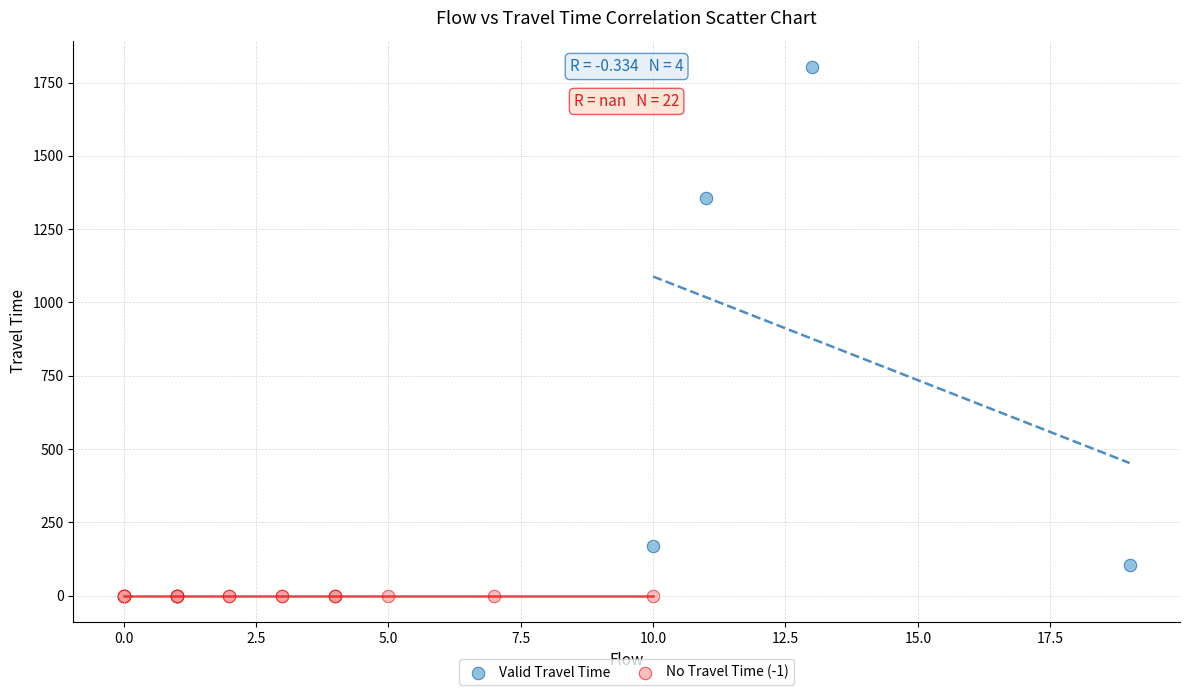

Which series contains the highest Y value?

Valid Travel Time